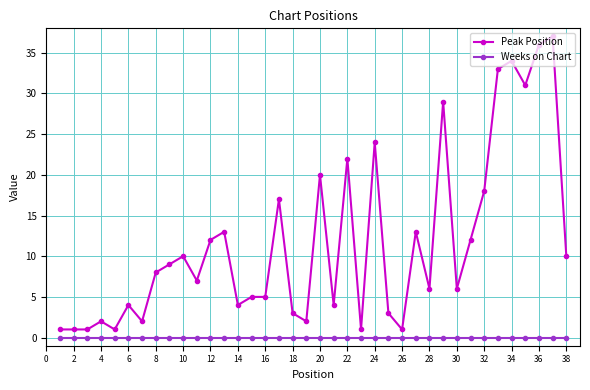

True or false: Weeks on Chart and Peak Position intersect in this chart.

False